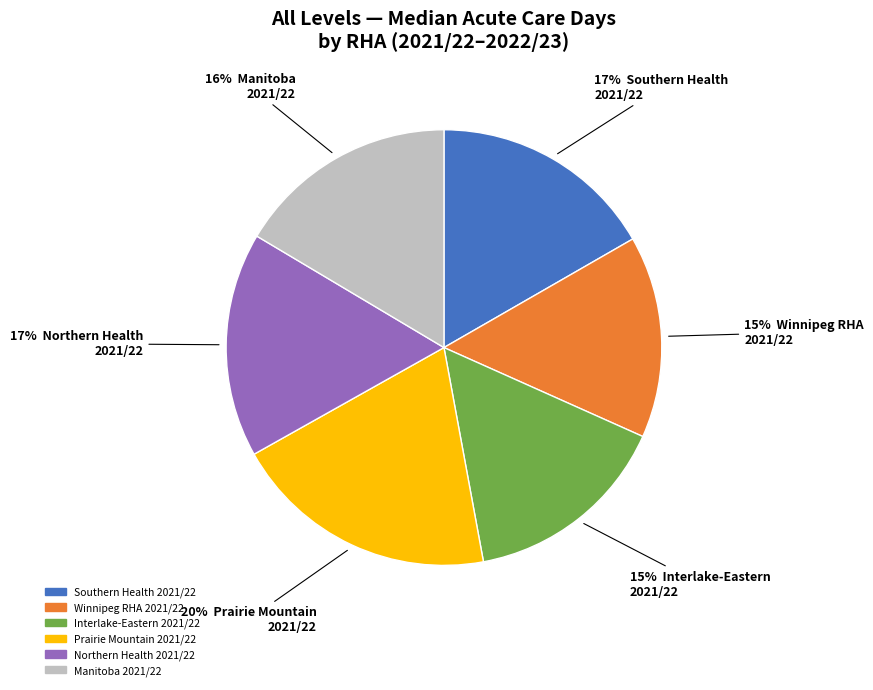

Do Prairie Mountain 2021/22 and Winnipeg RHA 2021/22 together represent more than half of the pie?

No